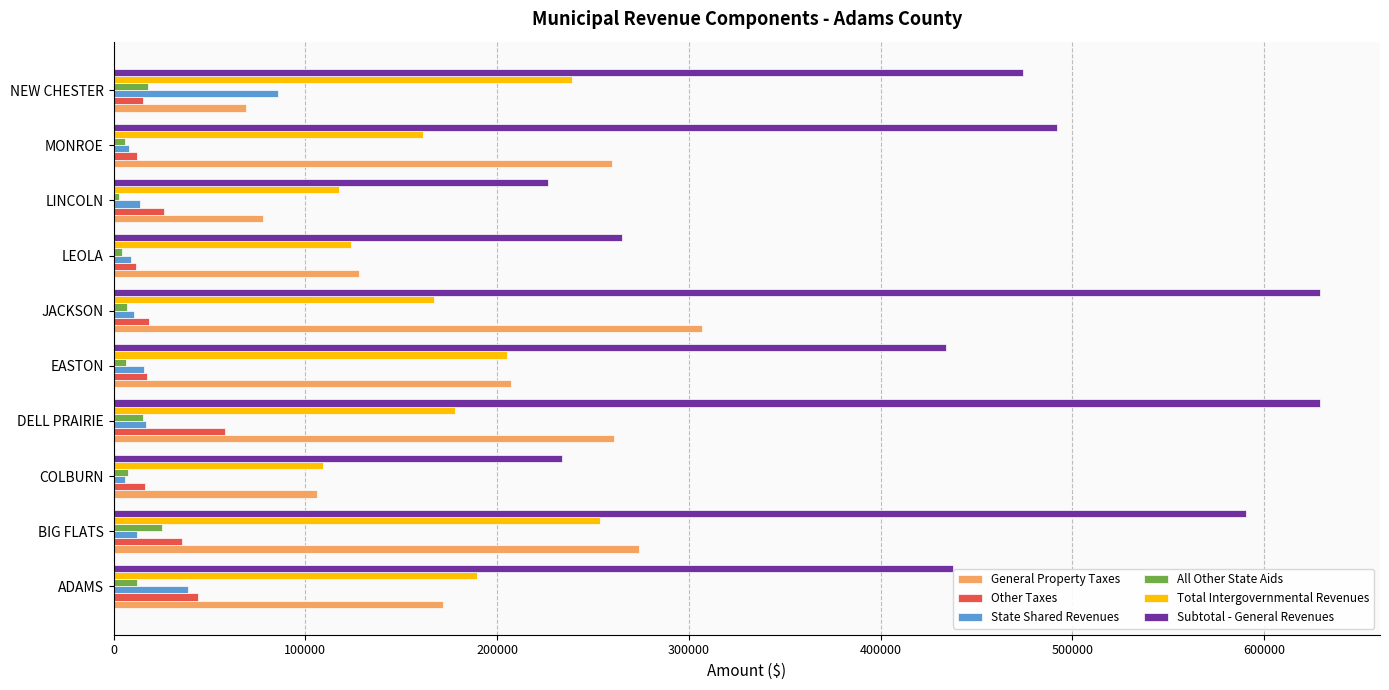

True or false: General Property Taxes has a value of 127754 at LEOLA.

True